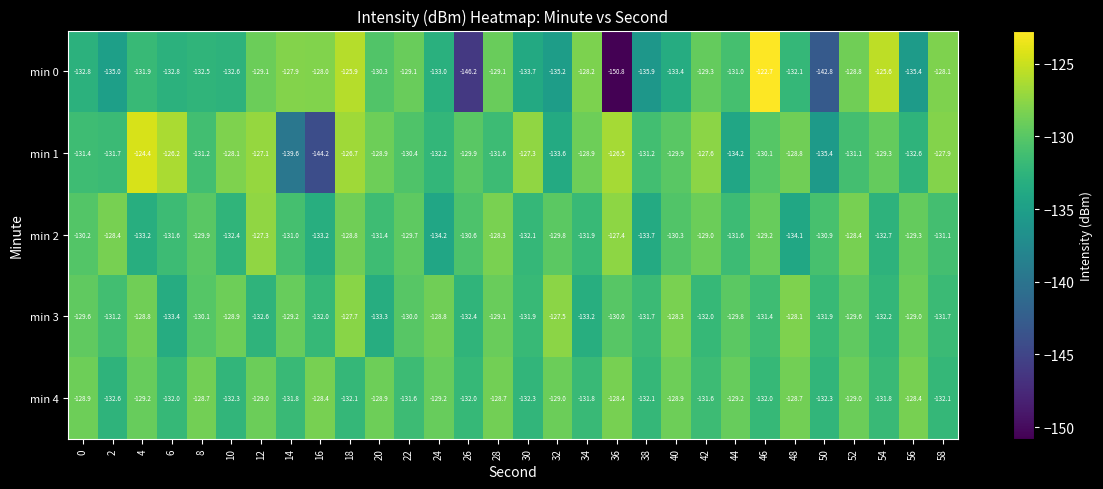

Which label corresponds to the smallest value in the chart?

36